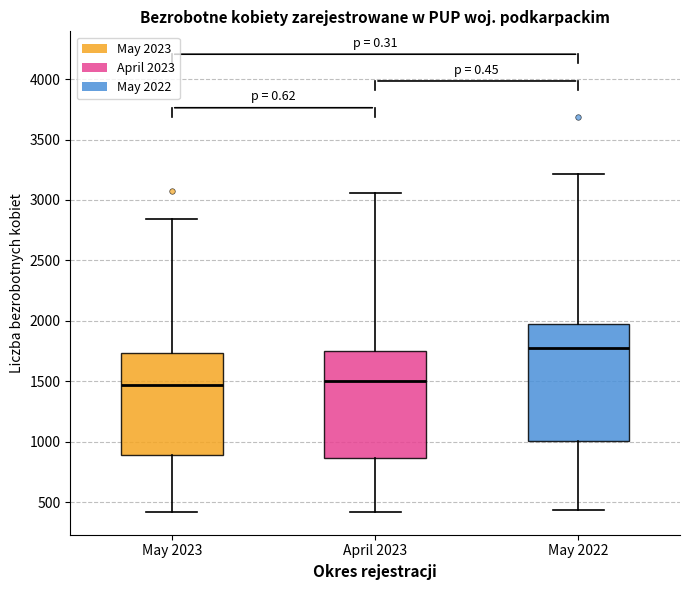

Reading left to right, transcribe this box plot: for each box, give where its median line is, the range the box spans, and where its two whiskers end, as read against the y-axis. The values are not printed on the chart, so give them approximately, as read against the axis.

May 2023: median 1450, box 900 to 1750, whiskers 400 to 2850
April 2023: median 1500, box 850 to 1750, whiskers 400 to 3050
May 2022: median 1750, box 1000 to 1950, whiskers 450 to 3200